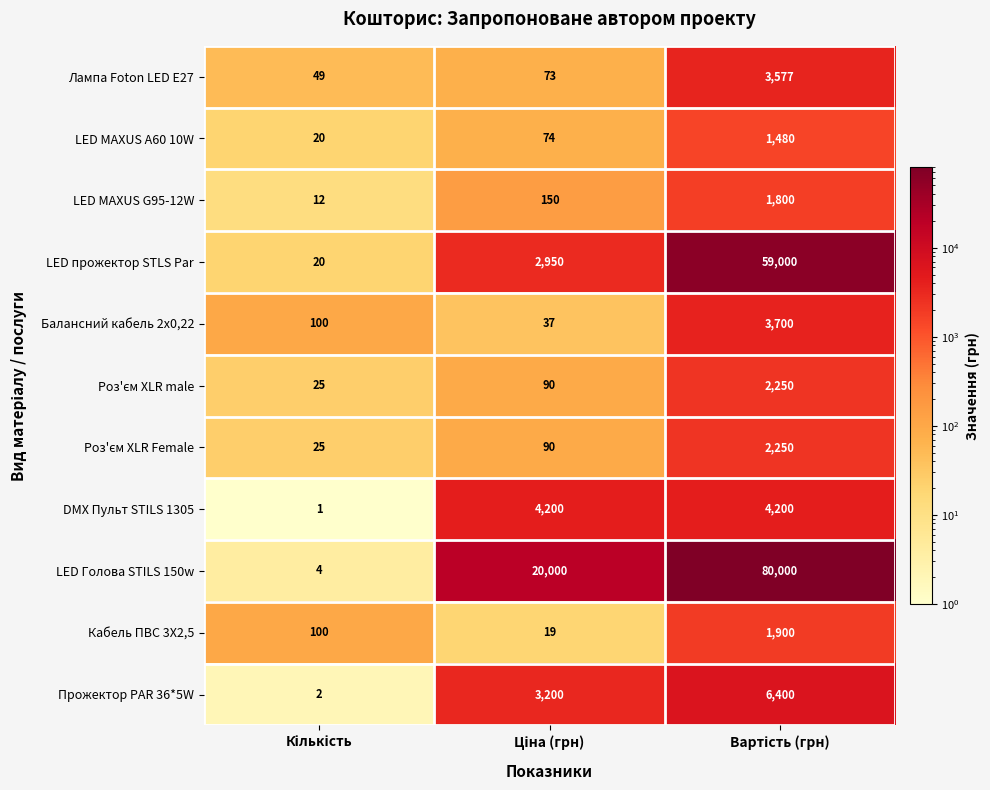

What is the maximum value for Прожектор PAR 36*5W?

6400